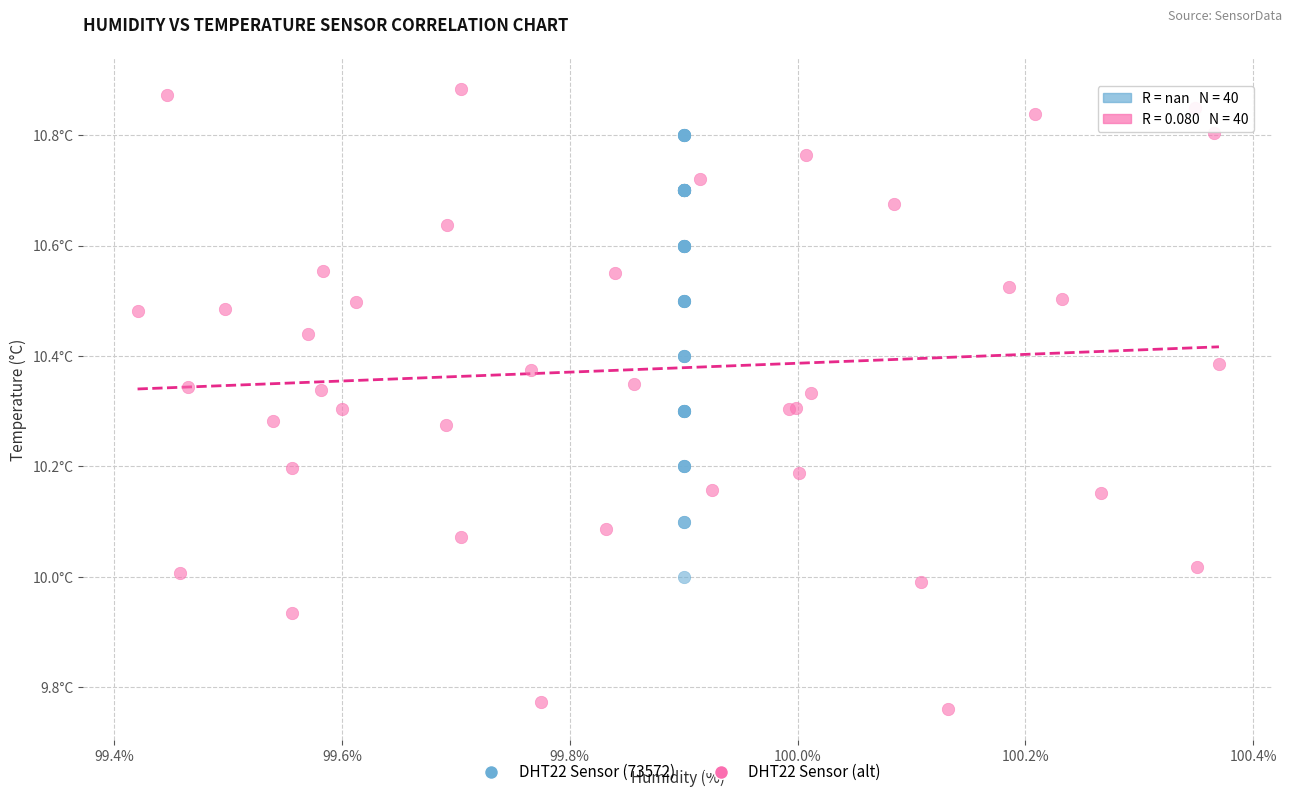

Which series has the largest Y range (max minus min)?

DHT22 Sensor (alt)